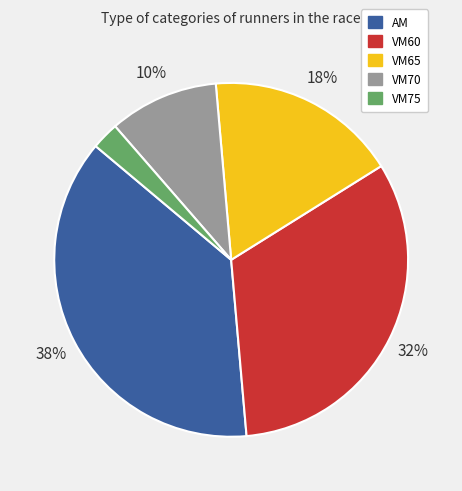

To the nearest percent, what is the average slice percentage?

20%